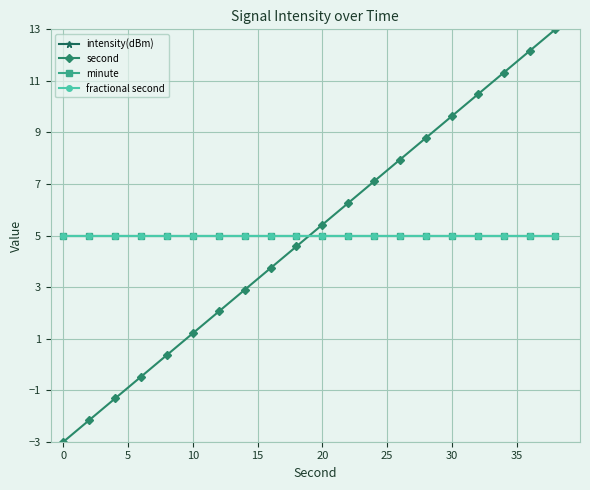

Is this an area chart (filled region under the line)?

No